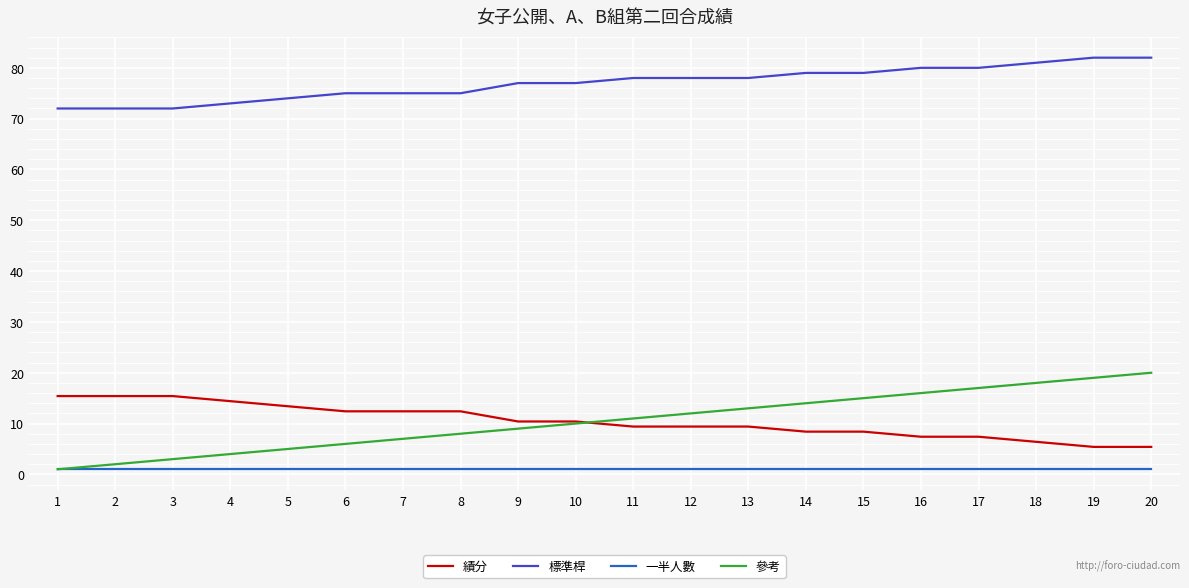

What is the difference between the maximum and minimum values in the 標準桿 series?

10.0